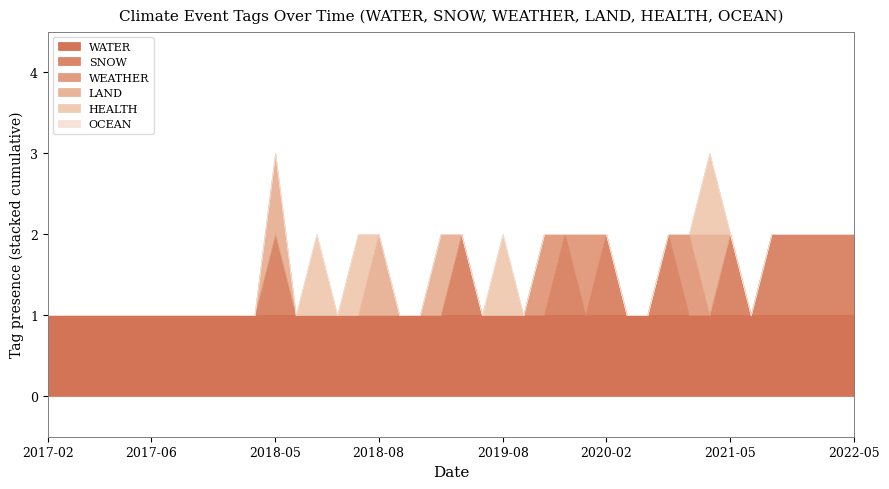

How many HEALTH values are between 0 and 1?

40